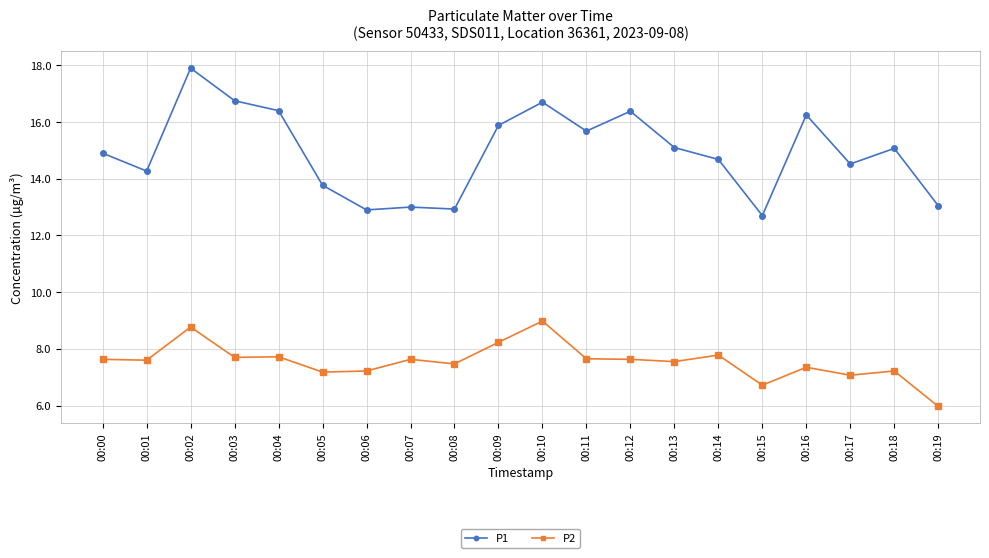

The P1 series shows 13.1 at 00:19. True or false?

True